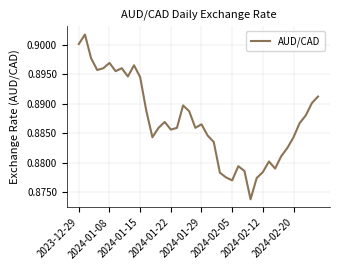

Is this an area chart (filled region under the line)?

No